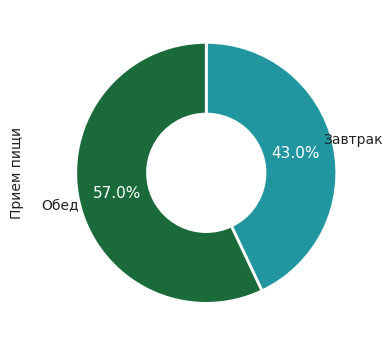

Is there any slice that represents more than half of the pie?

Yes